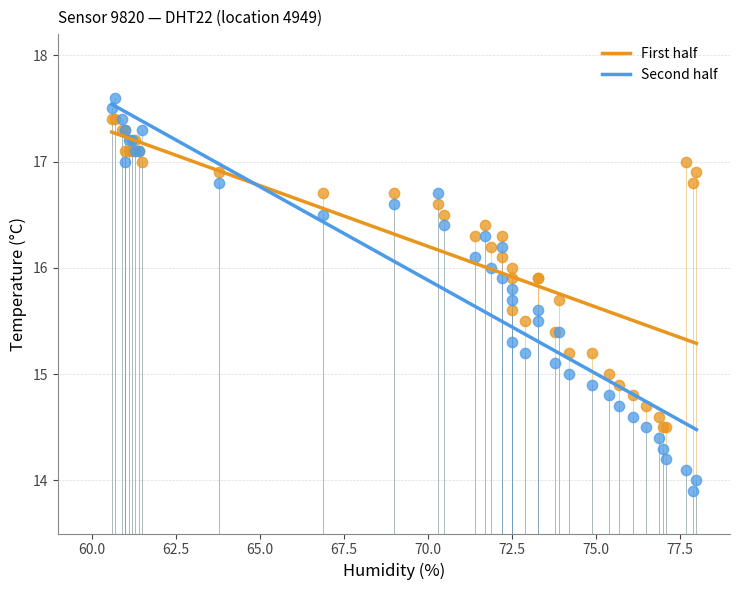

Which series contains the highest Y value?

Second half